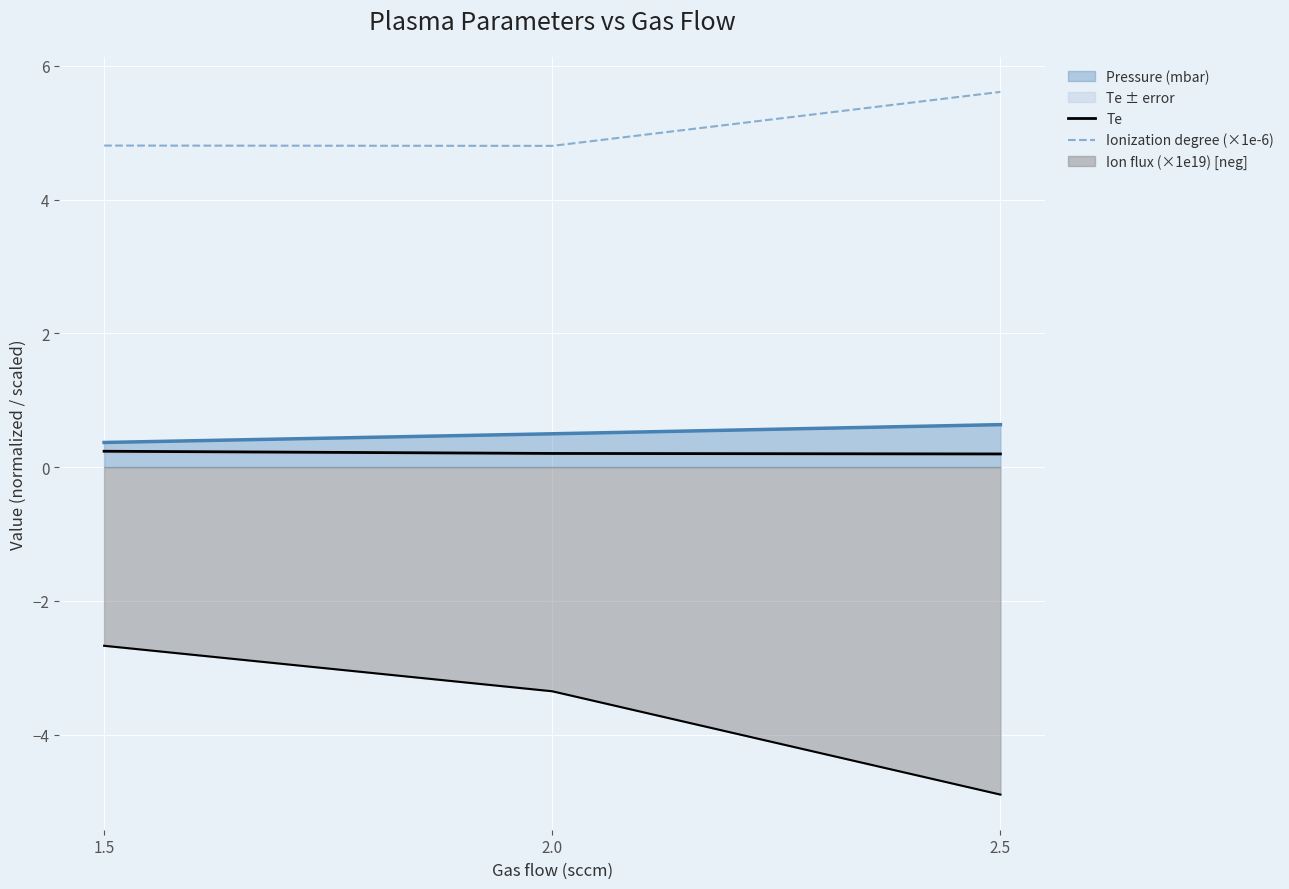

What is the label of the 1st point from the right?

2.5